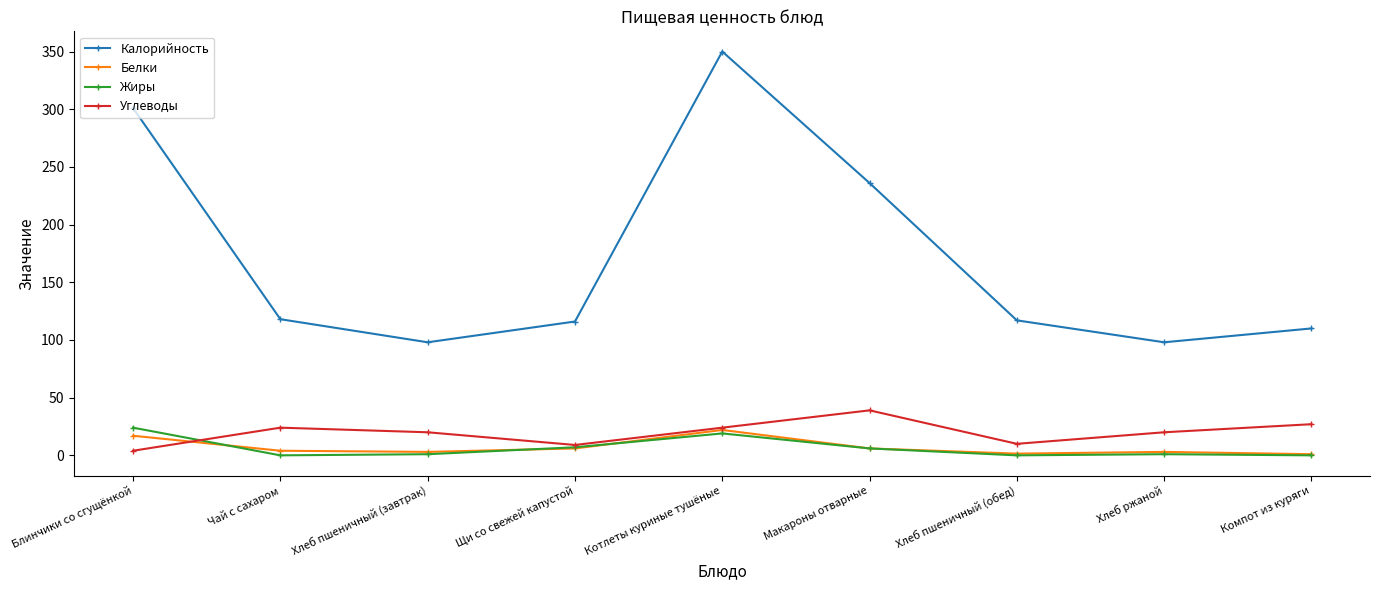

What is the lowest value of the Белки series?

1.0